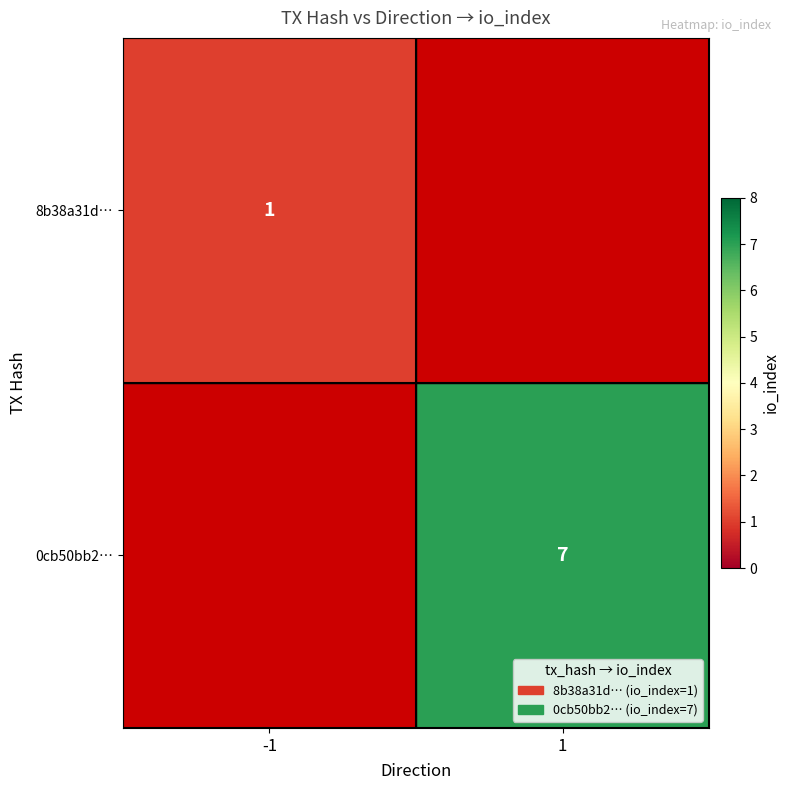

Is the value of 0cb50bb2… at 1 greater than the value of 8b38a31d… at -1?

Yes